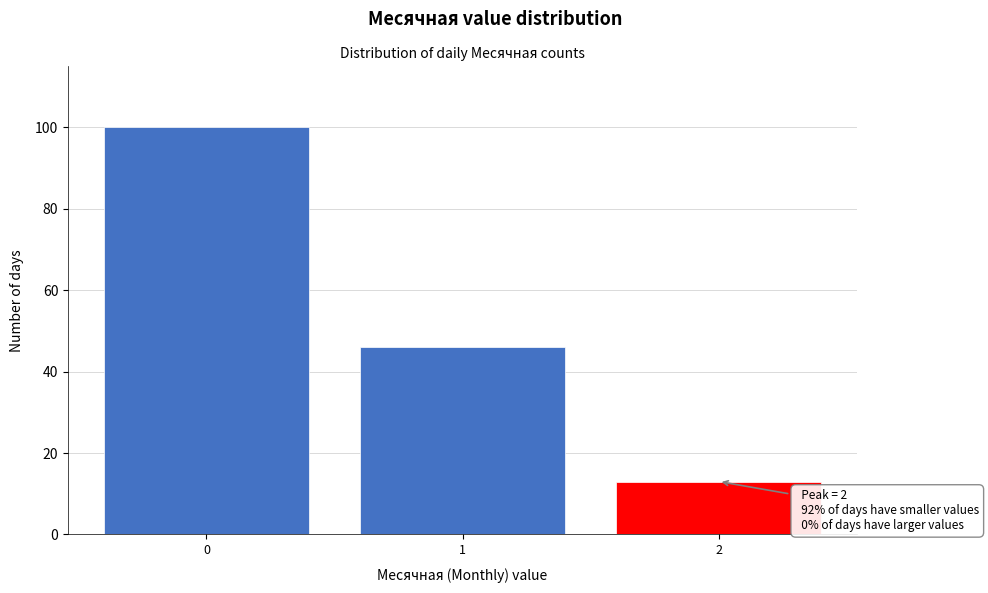

Reading right to left, what are all the values shown in this chart?

13	46	100